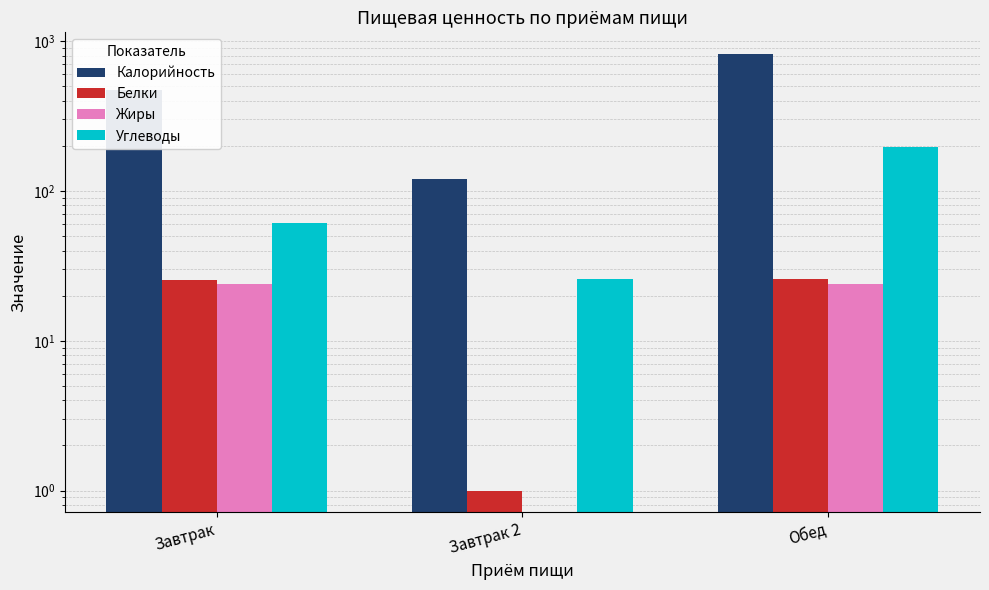

What is the difference between the maximum and minimum values in the Белки series?

24.9